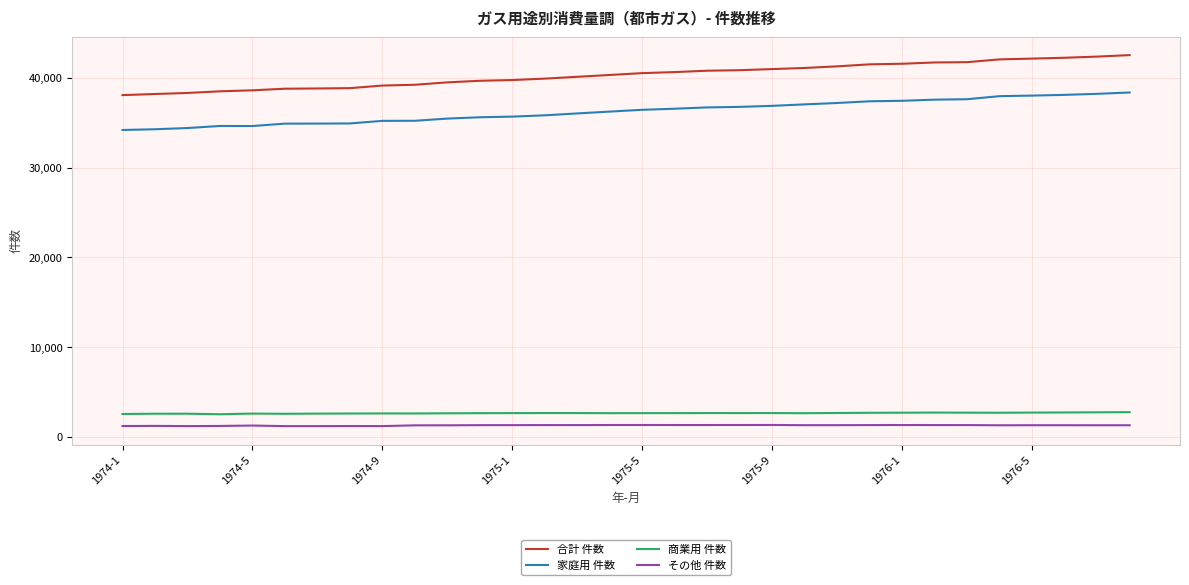

True or false: その他 件数 and 合計 件数 intersect in this chart.

False